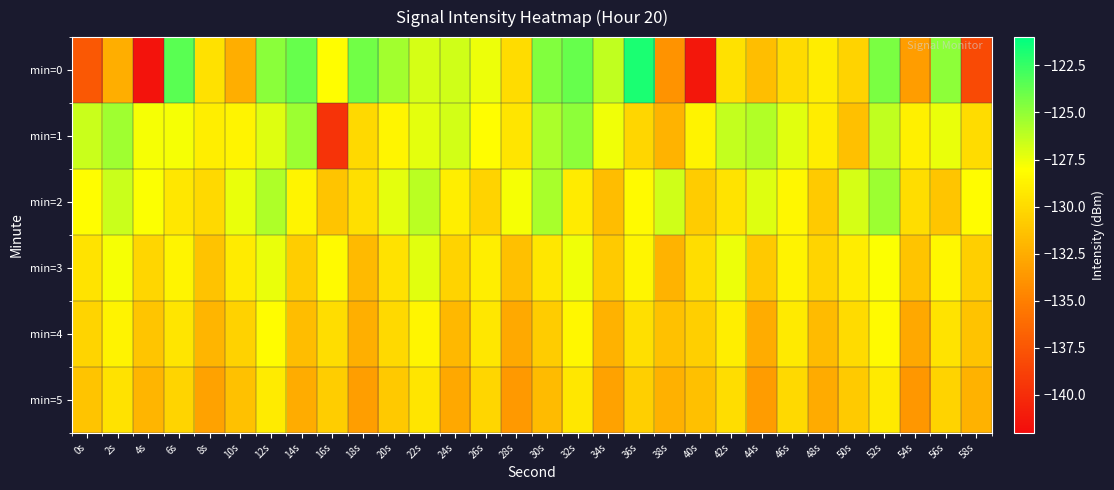

Which series changed the most between 10s and 42s?

min=0